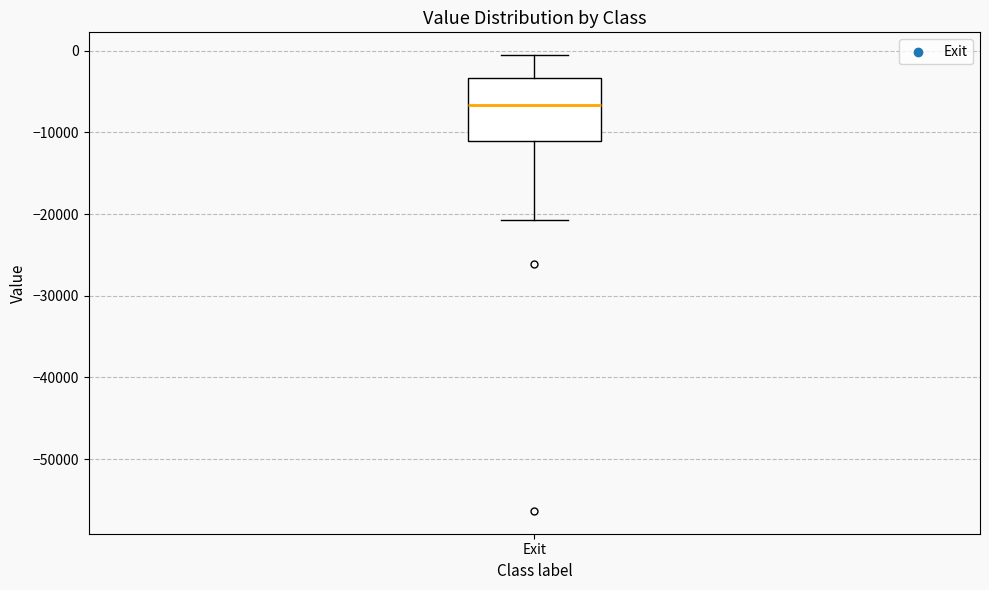

Read this box plot against the y-axis: the position of the median line, the range covered by the box, and the ends of both whiskers. The values are not printed on the chart, so give them approximately, as read against the axis.

median -7000, box -11000 to -3000, whiskers -21000 to -1000